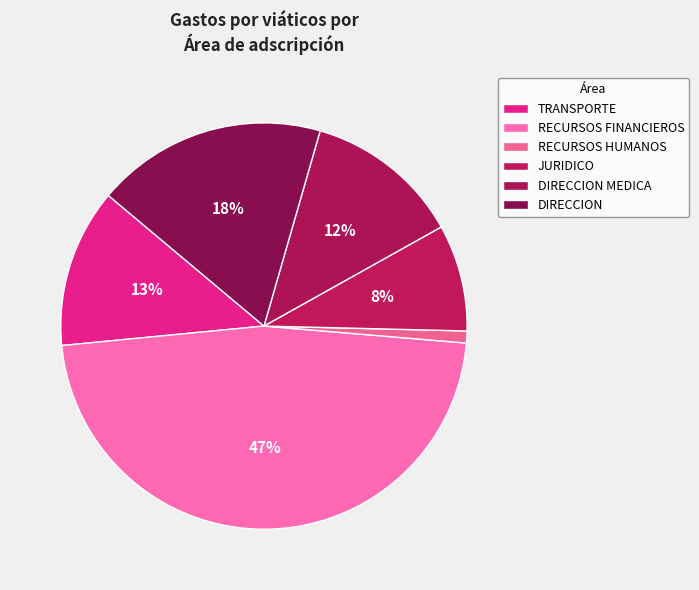

Count the number of slices in the pie.

6